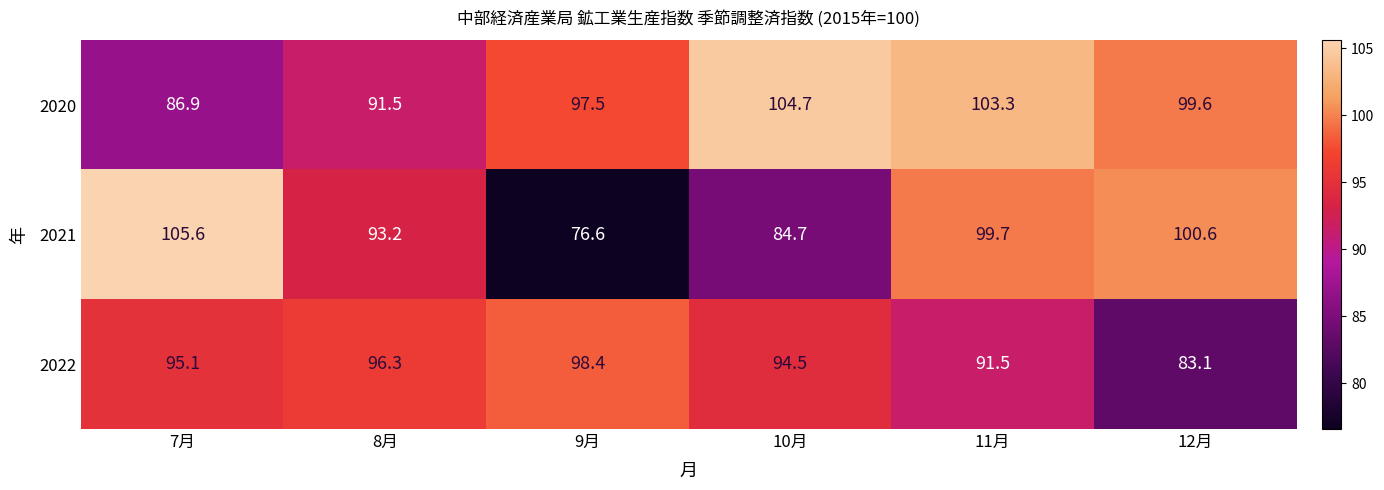

The value of 2021 at 12月 is 137.8. True or false?

False